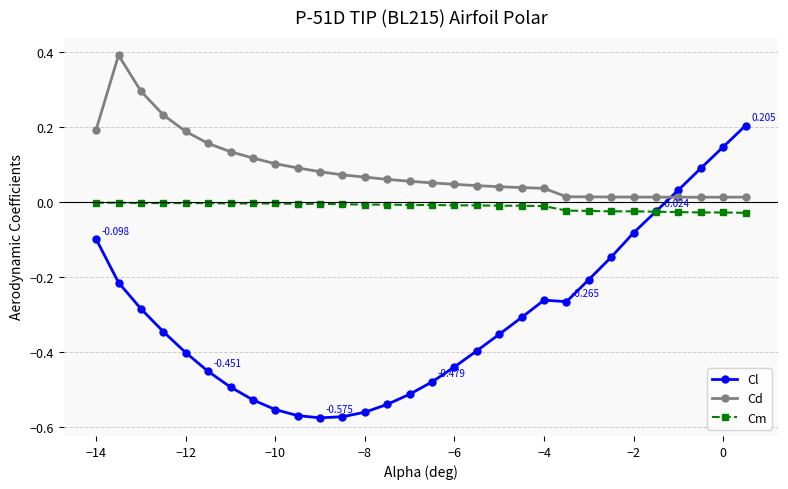

Which series has the largest total across all categories?

Cd